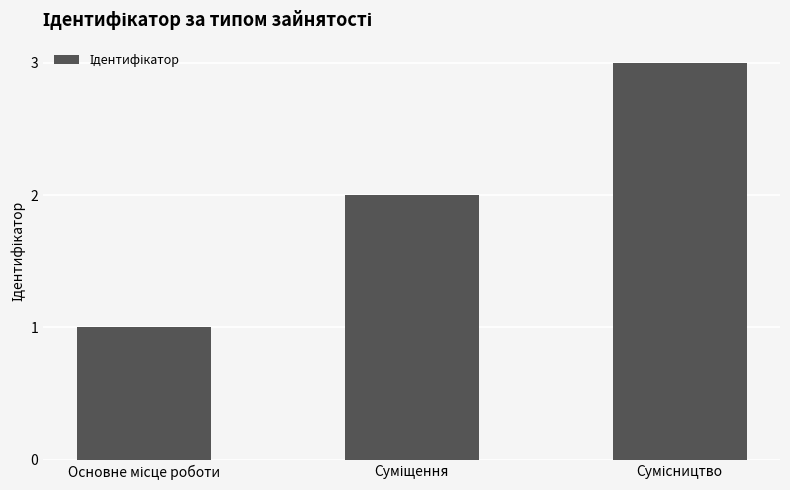

How many values are between 1 and 3?

3